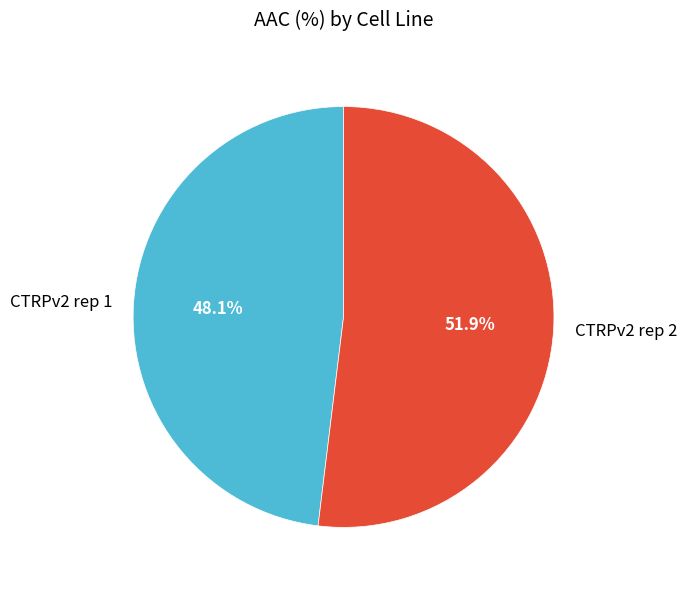

What percentage do CTRPv2 rep 2 and CTRPv2 rep 1 together represent?

100.0%